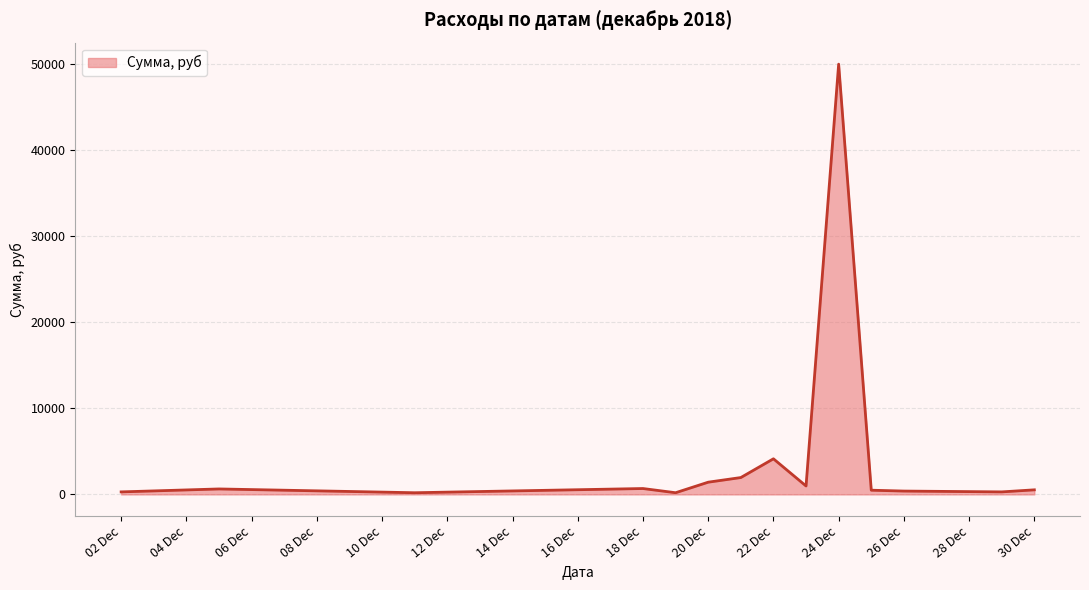

What is the difference between the maximum and minimum values?

49784